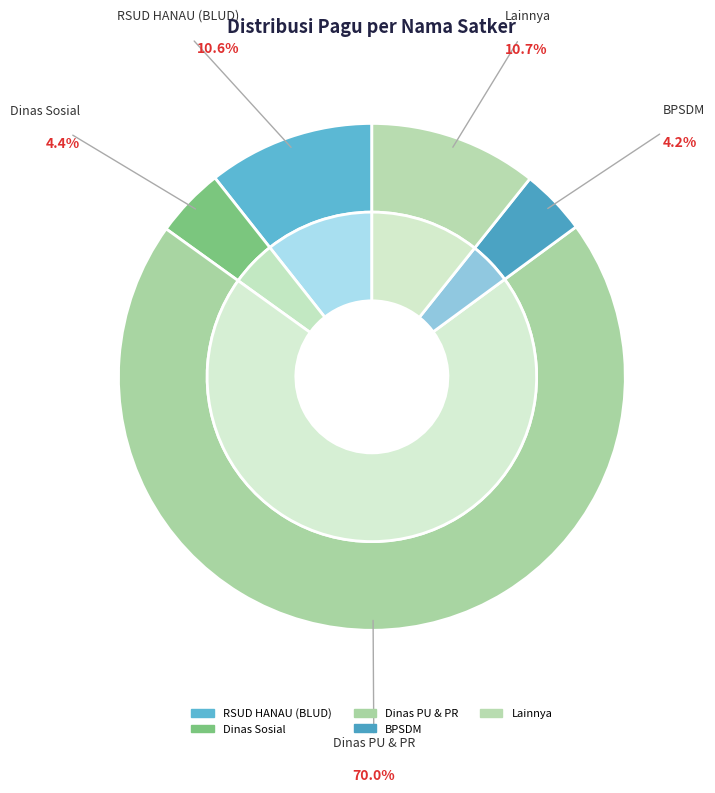

Do RSUD HANAU (BLUD) and Lainnya together represent more than half of the pie?

No